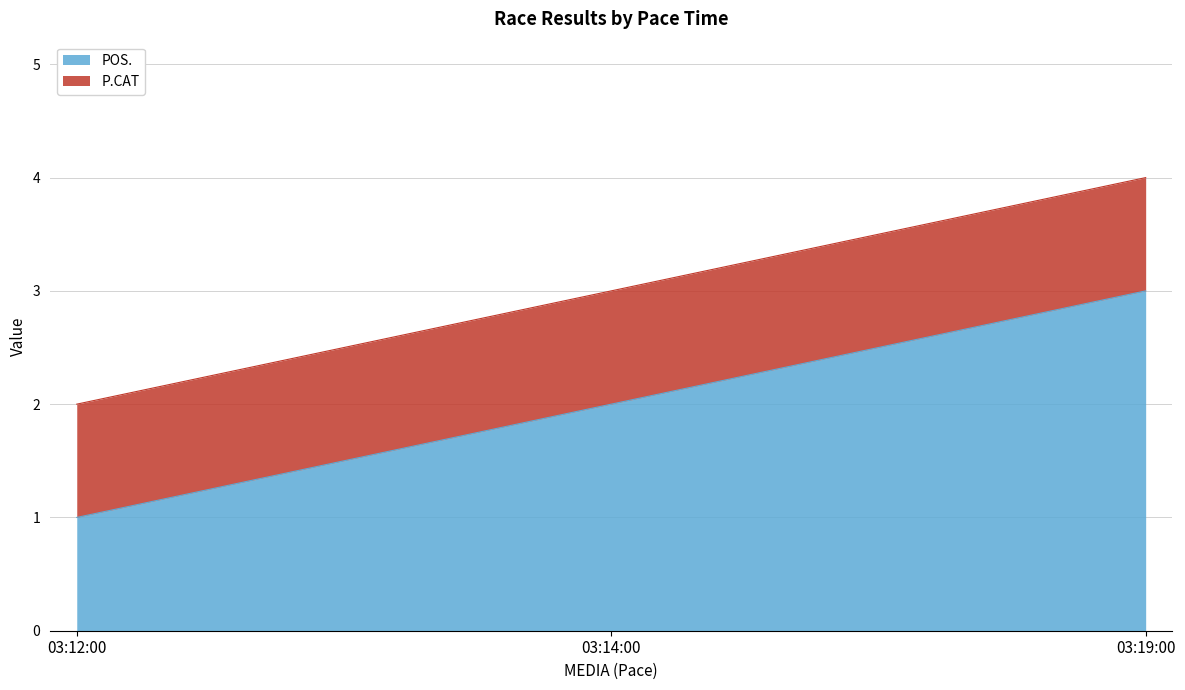

How many categories are shown in the chart?

3